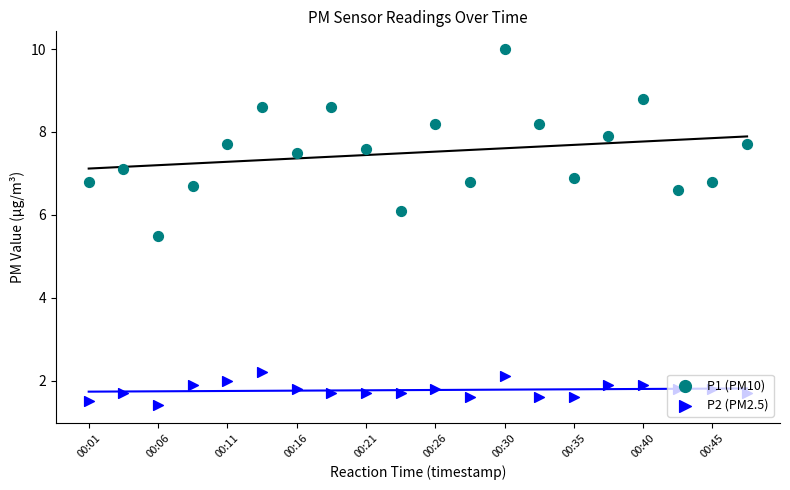

At how many categories does at least one series exceed 2?

20